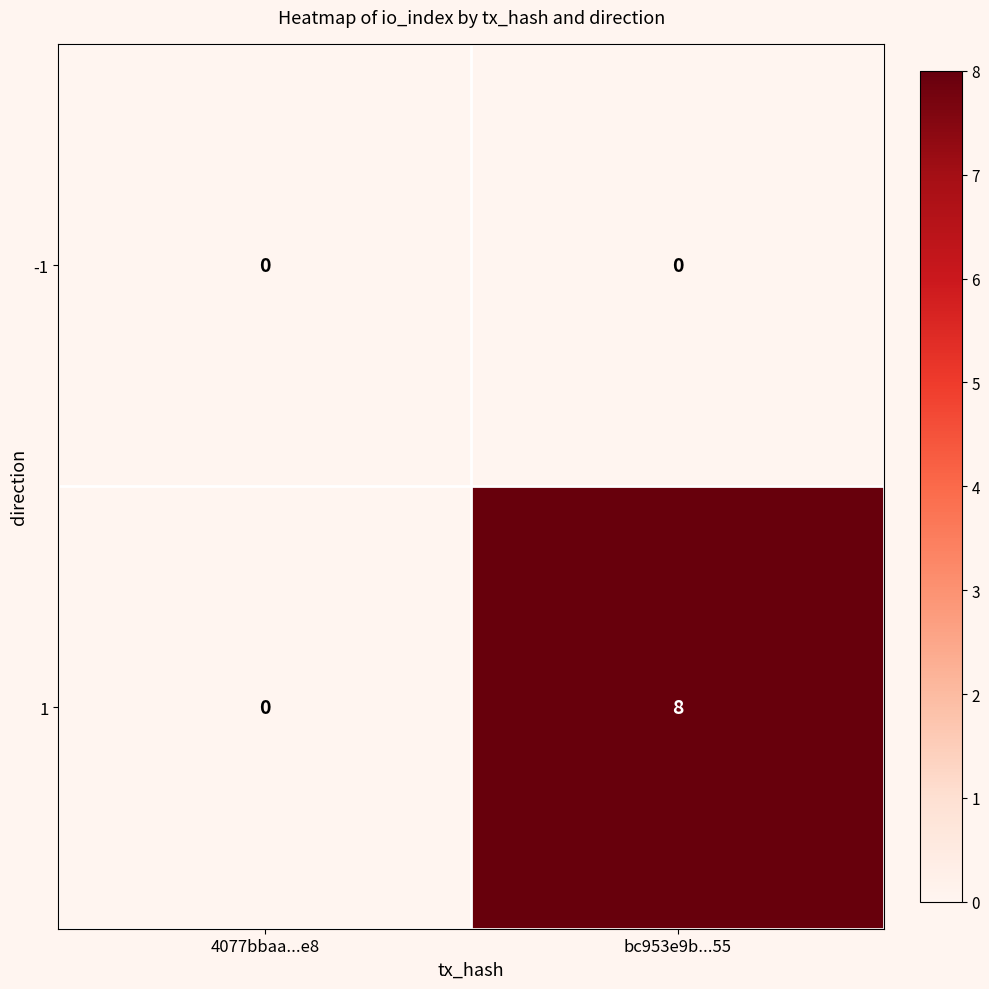

What is the sum of the 1 values at bc953e9b...55 and 4077bbaa...e8?

8